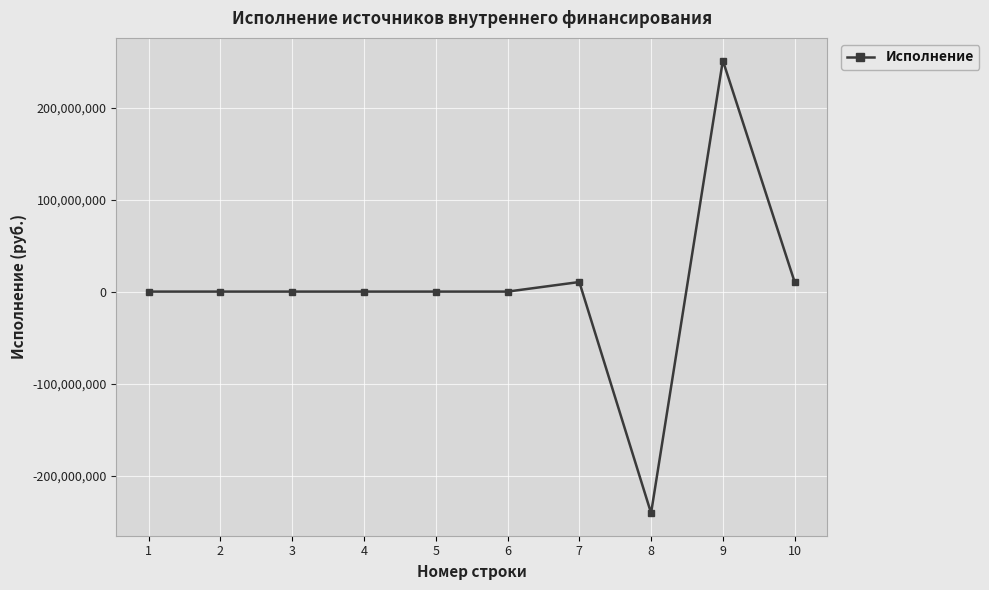

Is it true that the value at 3 is 0.0?

True